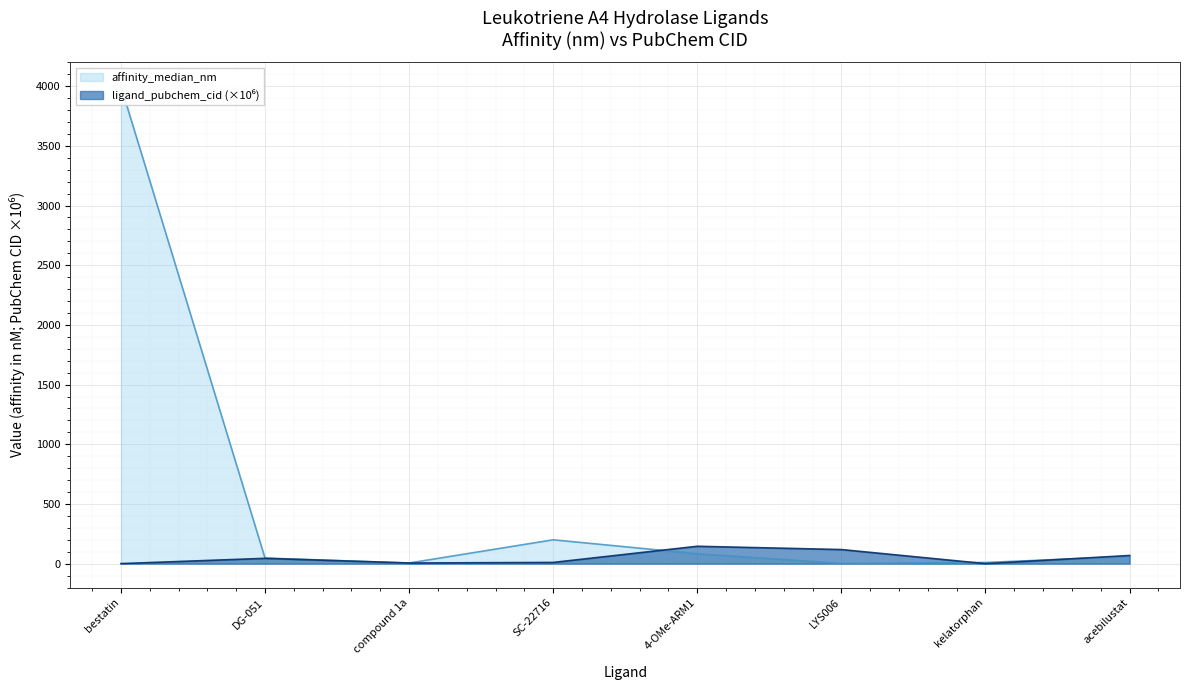

Where is affinity_median_nm nearest to the value 2001?

SC-22716